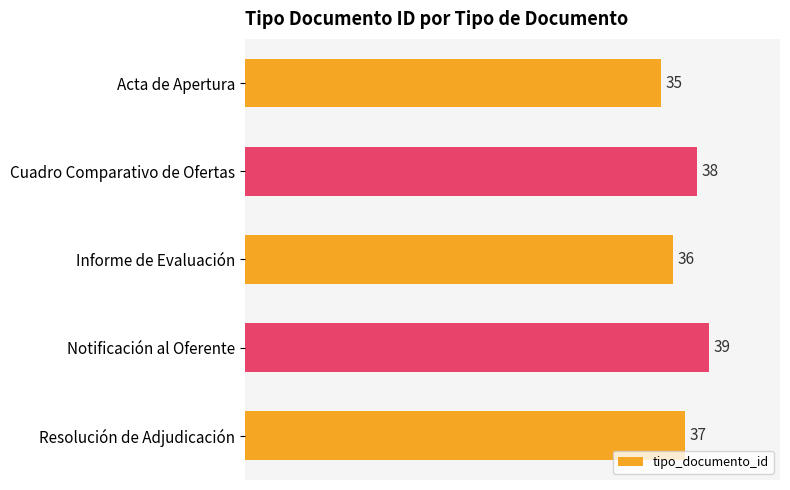

List the labels in order of value, largest first.

Notificación al Oferente, Cuadro Comparativo de Ofertas, Resolución de Adjudicación, Informe de Evaluación, Acta de Apertura